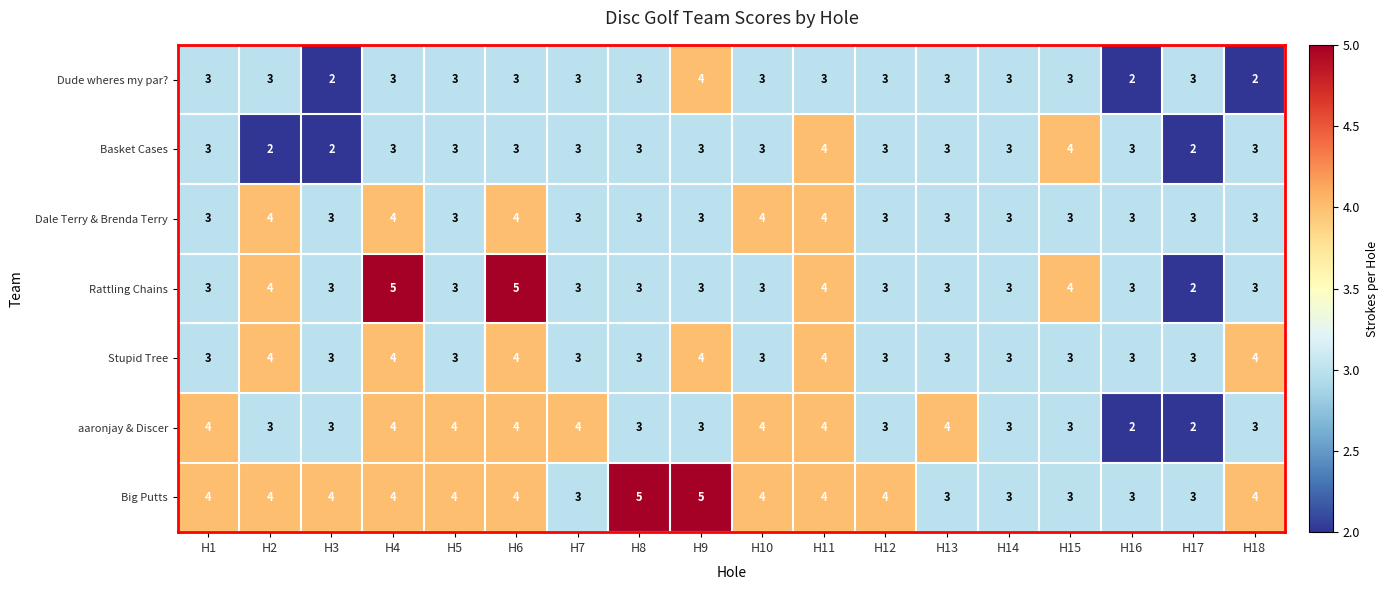

What is the difference between the highest and lowest values at H16?

1